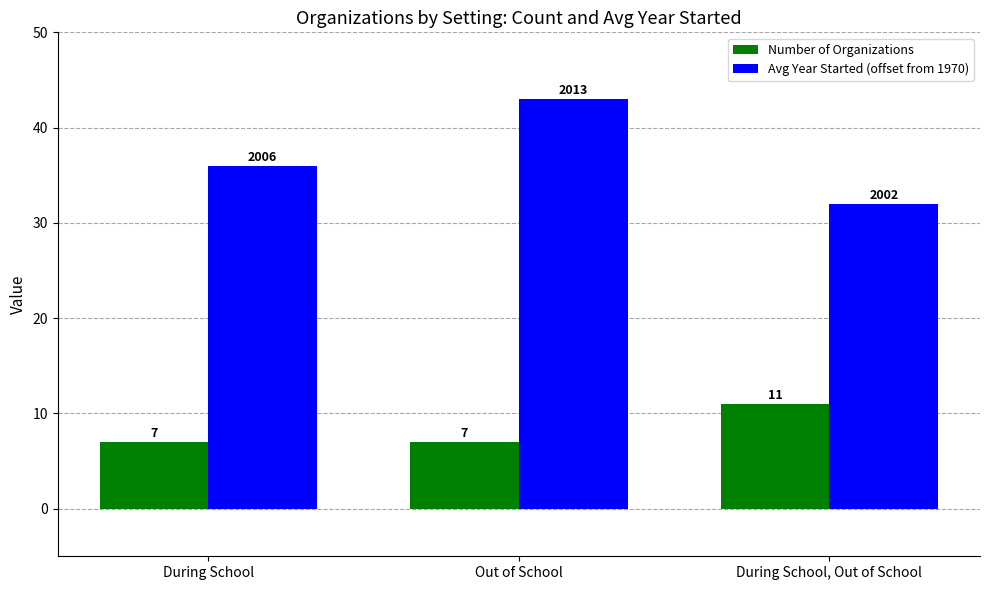

How many Number of Organizations values are between 7 and 11?

3